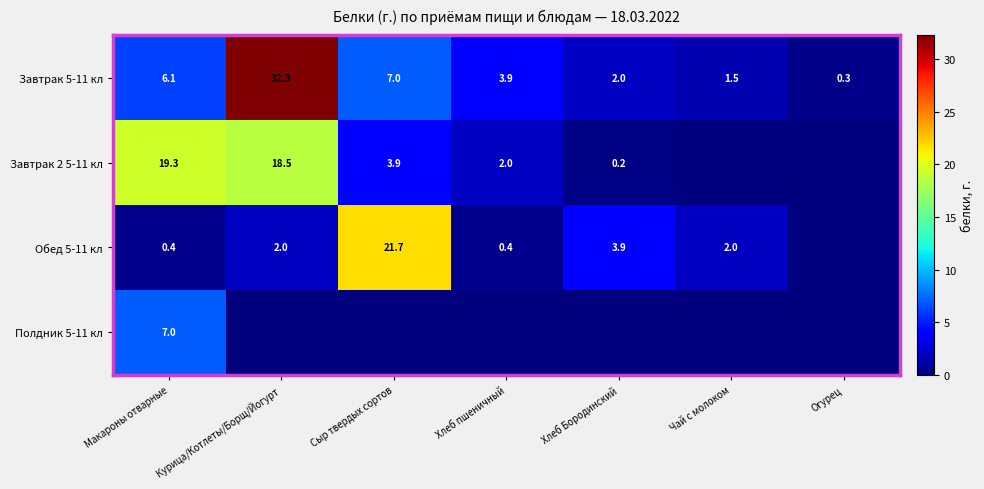

The Полдник 5-11 кл series shows 7.0 at Макароны отварные. True or false?

True